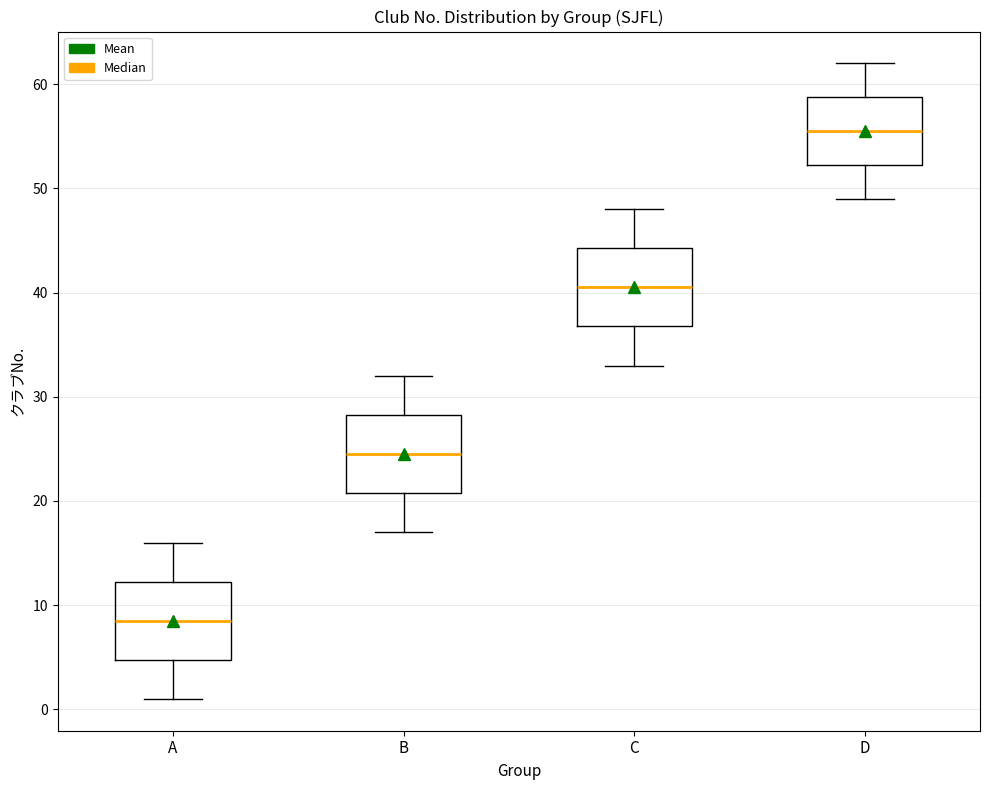

Reading left to right, transcribe this box plot: for each box, give where its median line is, the range the box spans, and where its two whiskers end, as read against the y-axis. The values are not printed on the chart, so give them approximately, as read against the axis.

A: median 9, box 5 to 12, whiskers 1 to 16
B: median 25, box 21 to 28, whiskers 17 to 32
C: median 41, box 37 to 44, whiskers 33 to 48
D: median 56, box 52 to 59, whiskers 49 to 62